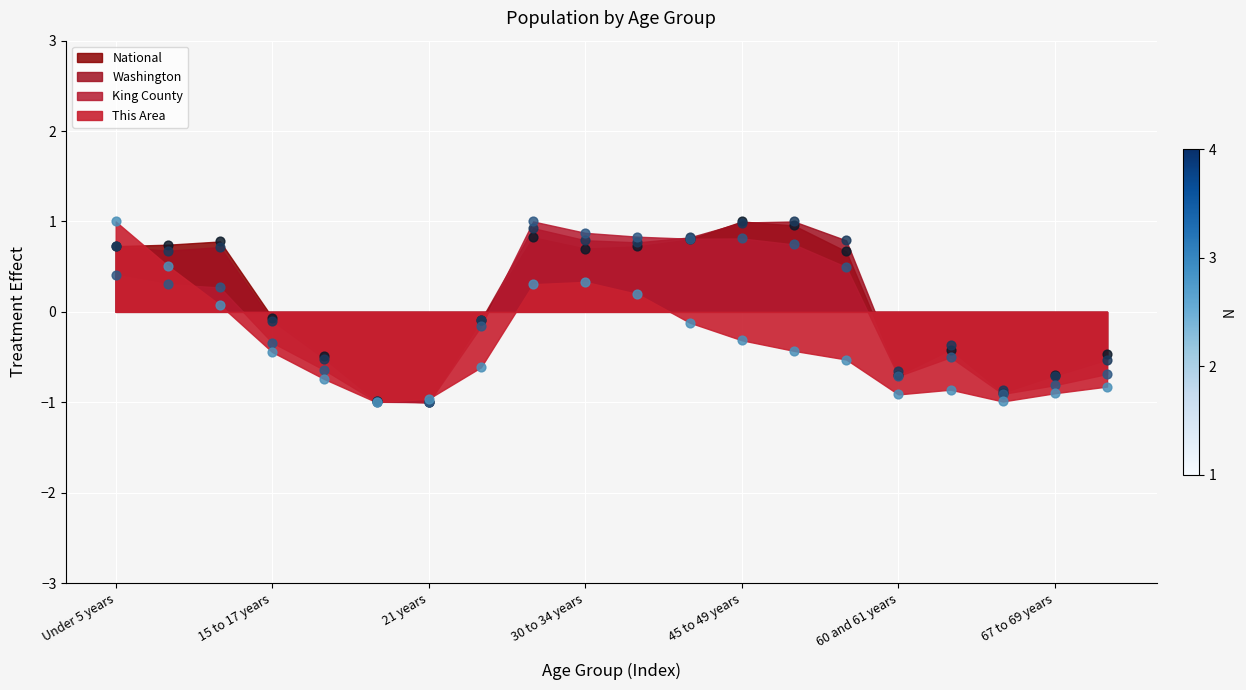

At how many categories does at least one series exceed 0?

10